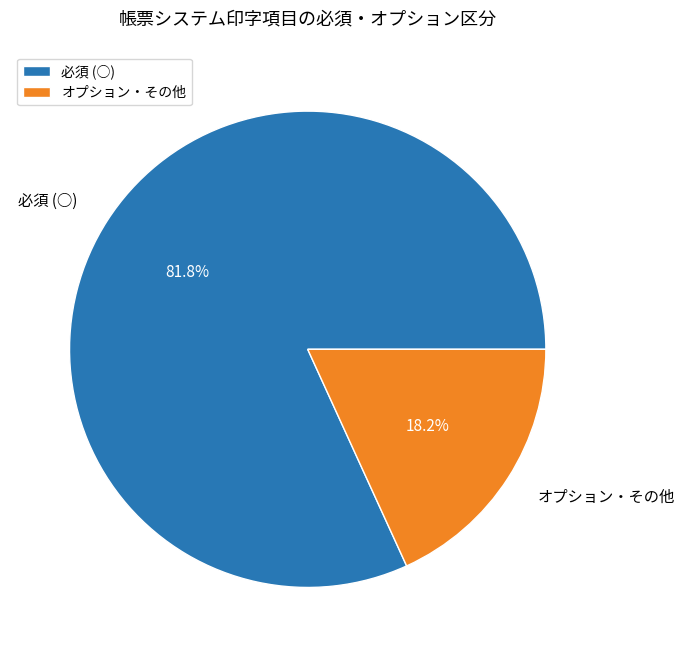

To the nearest percent, what is the difference between the largest and smallest slice percentages?

64%